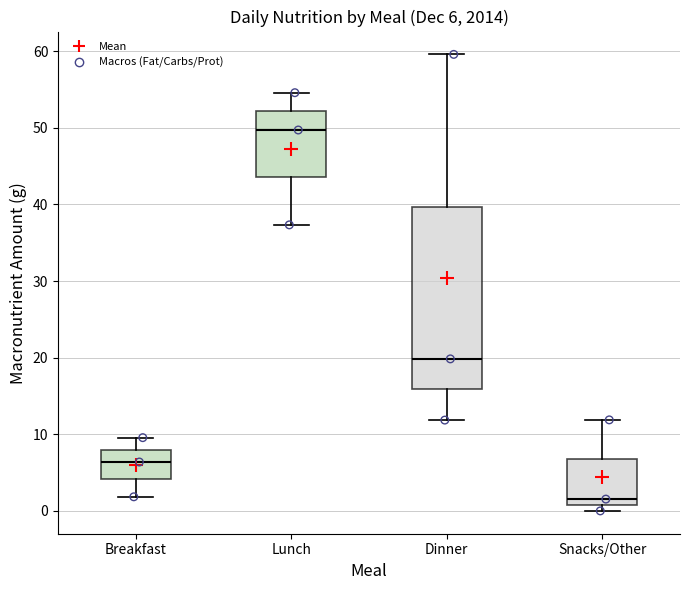

Which box has the lowest median line?

Snacks/Other